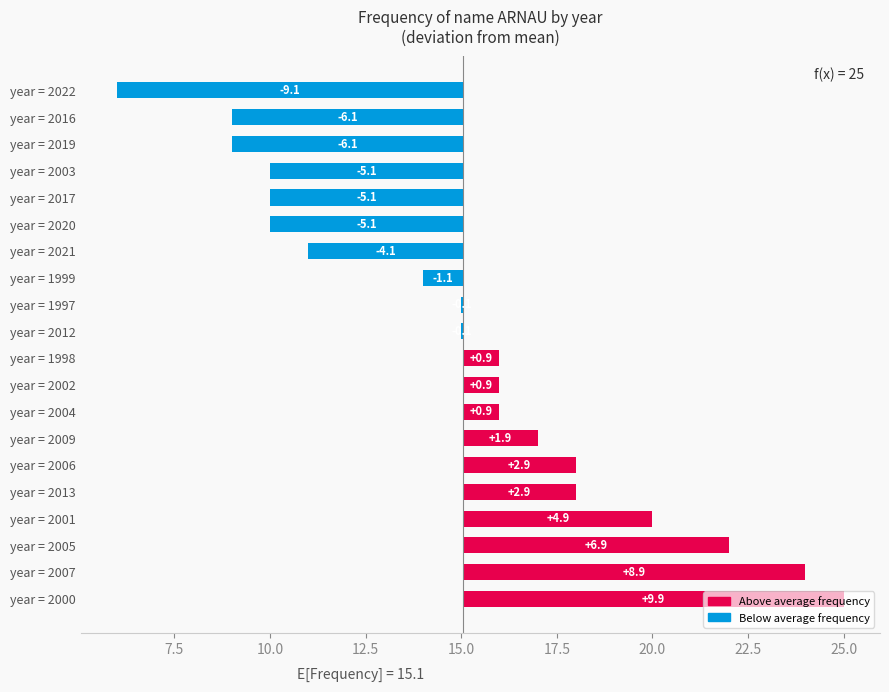

What is the difference between the second highest and second lowest values?

15.0